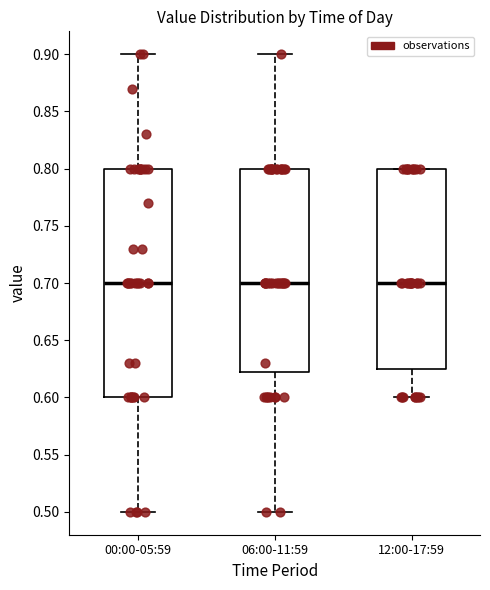

Reading left to right, transcribe this box plot: for each box, give where its median line is, the range the box spans, and where its two whiskers end, as read against the y-axis. The values are not printed on the chart, so give them approximately, as read against the axis.

00:00-05:59: median 0.700, box 0.600 to 0.800, whiskers 0.500 to 0.900
06:00-11:59: median 0.700, box 0.625 to 0.800, whiskers 0.500 to 0.900
12:00-17:59: median 0.700, box 0.625 to 0.800, whiskers 0.600 to 0.800